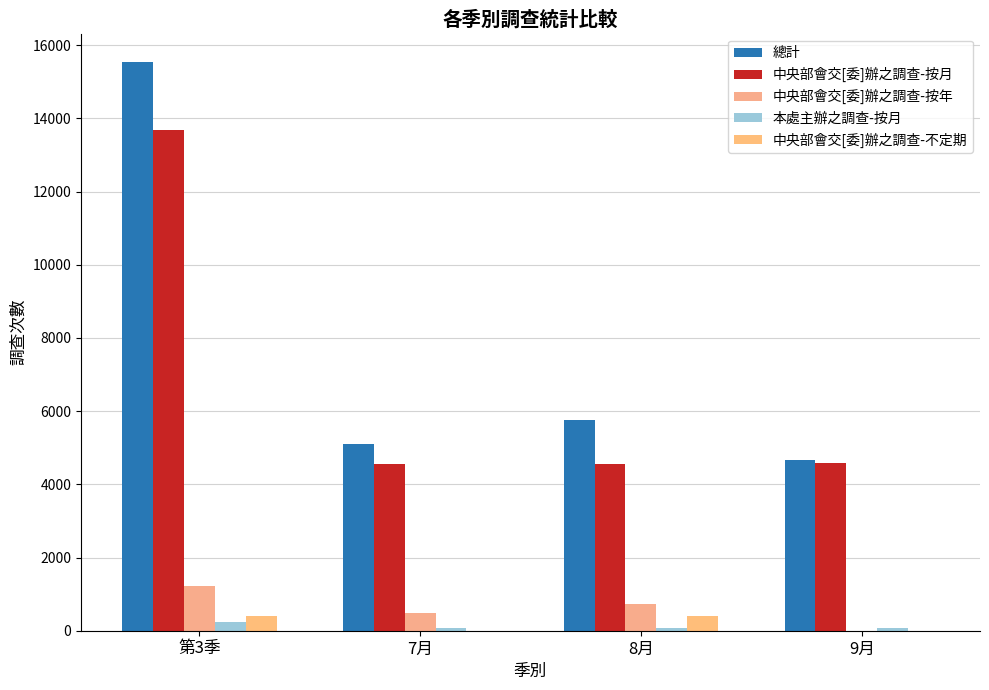

Is the value of 中央部會交[委]辦之調查-不定期 at 7月 greater than the value of 中央部會交[委]辦之調查-按年 at 9月?

No